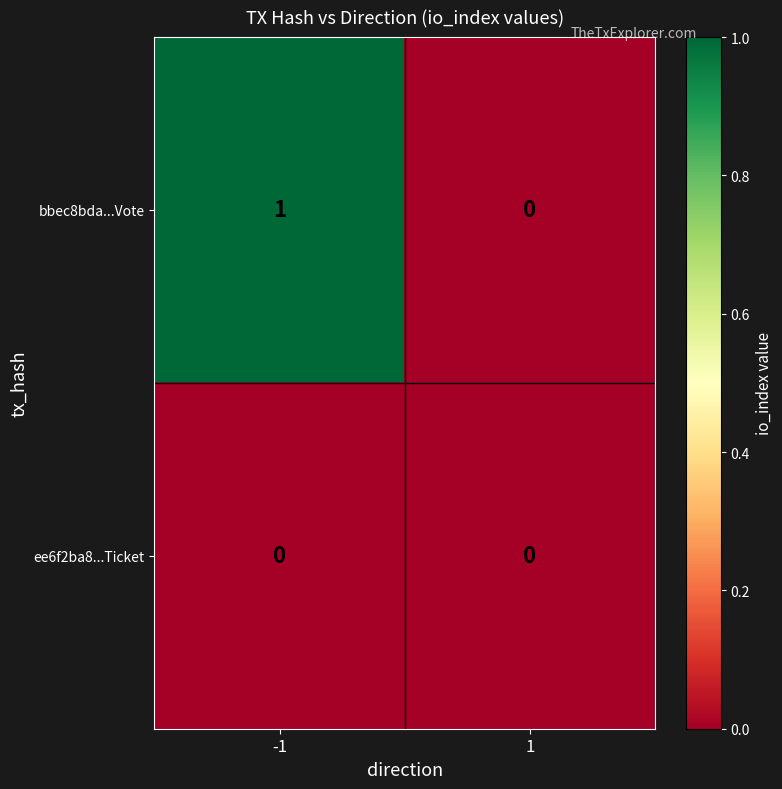

What is the total value across all series at -1?

1